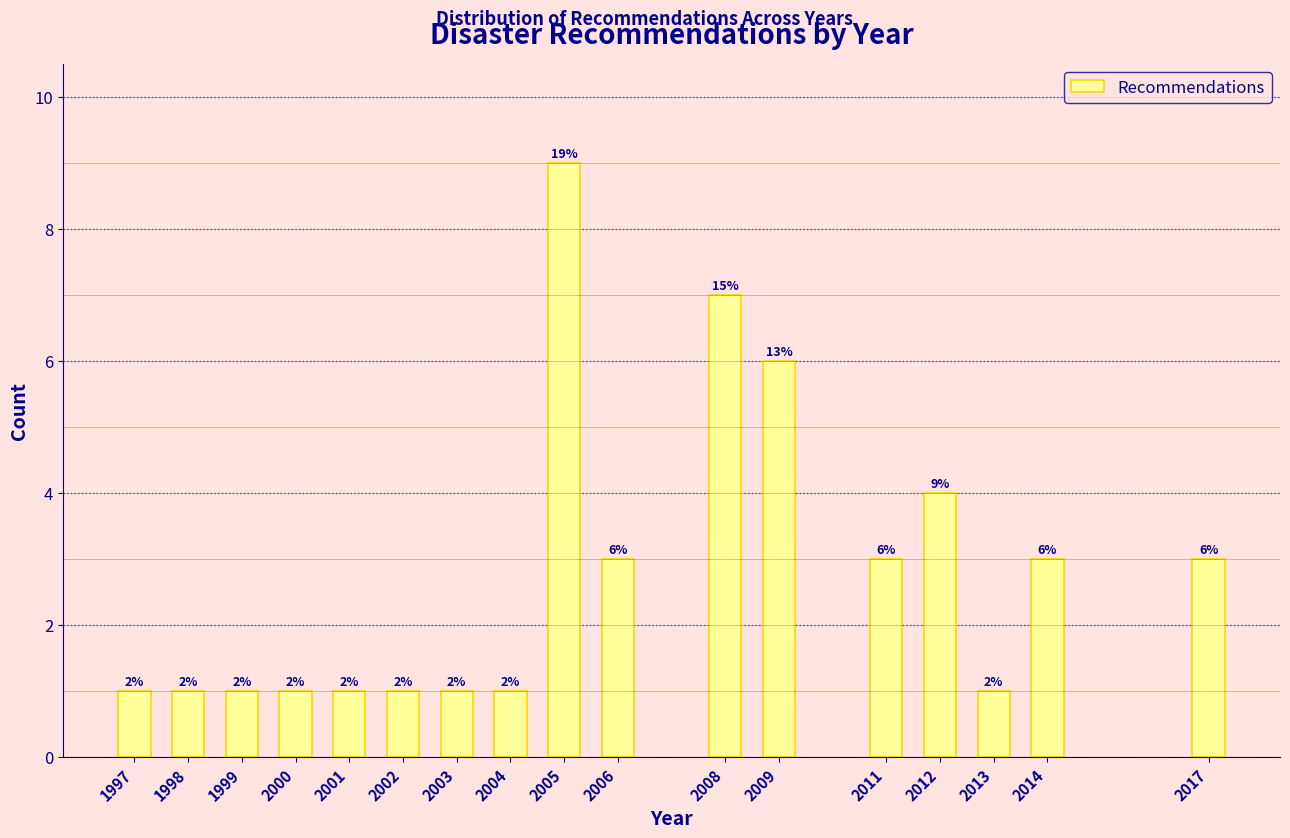

How many bars are there in total?

17